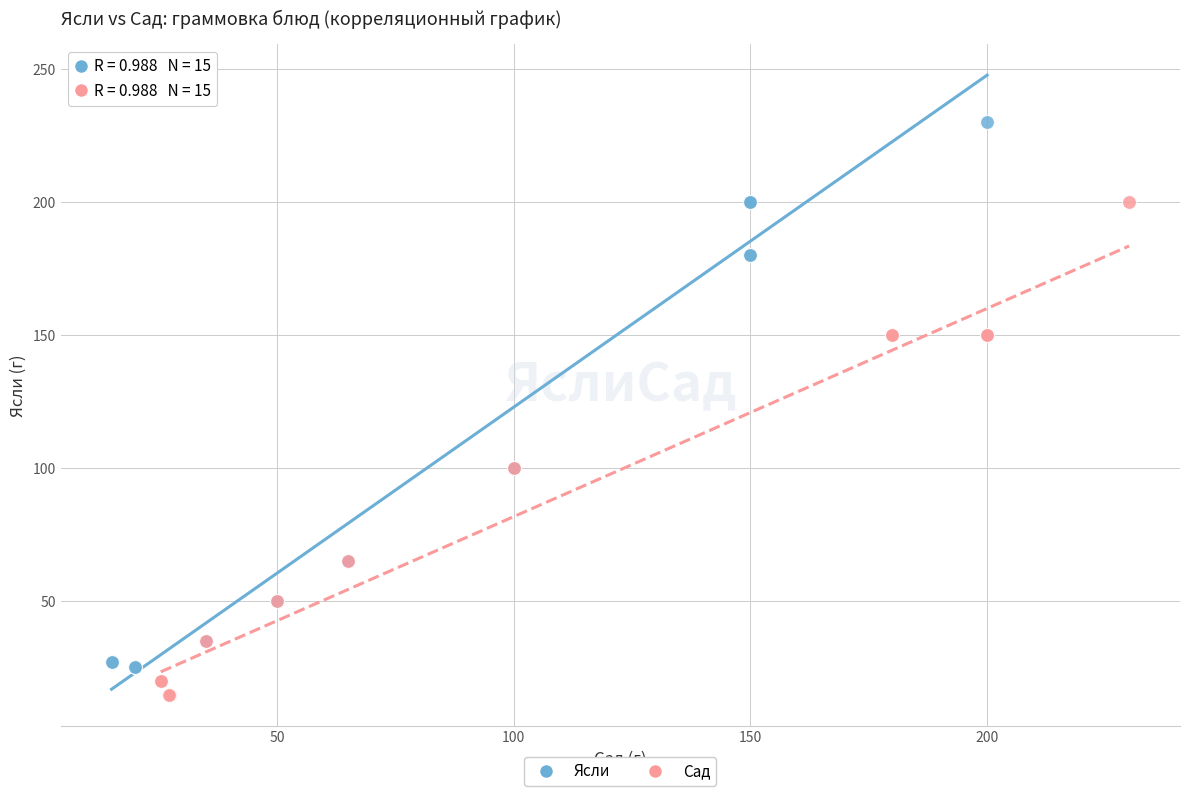

Which series has the largest Y range (max minus min)?

Ясли